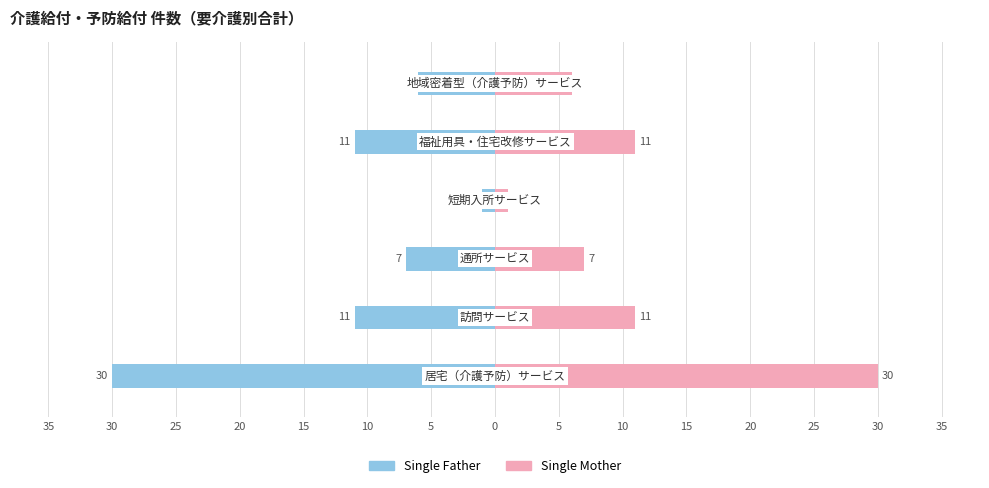

What is the sum of all Single Father values?

-66